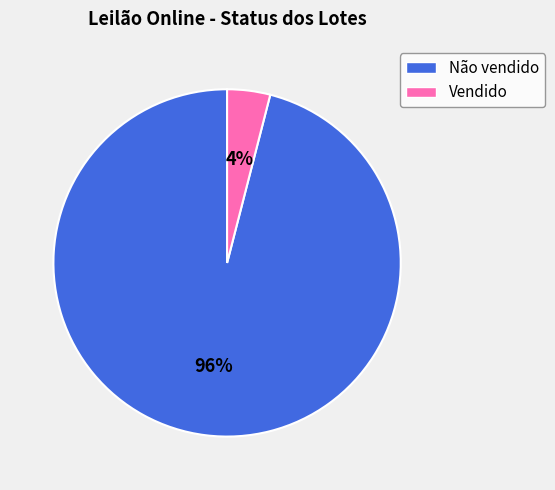

To the nearest percent, what portion does Vendido represent?

4%